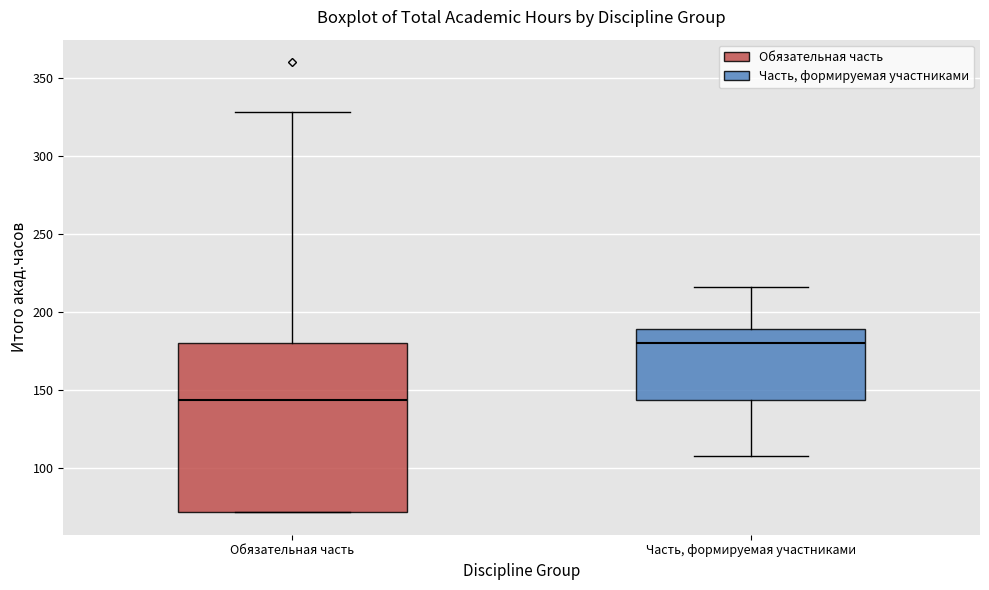

Where does the median line of the box for Часть, формируемая участниками sit on the y-axis? The values are not printed on the chart, so give them approximately, as read against the axis.

180